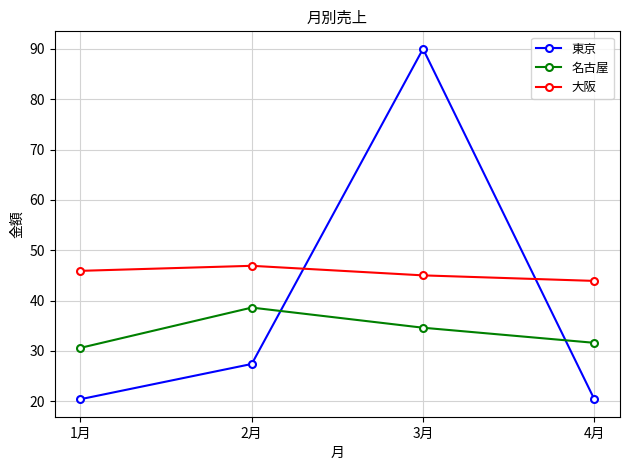

Is the value of 名古屋 at 4月 greater than the value of 大阪 at 3月?

No